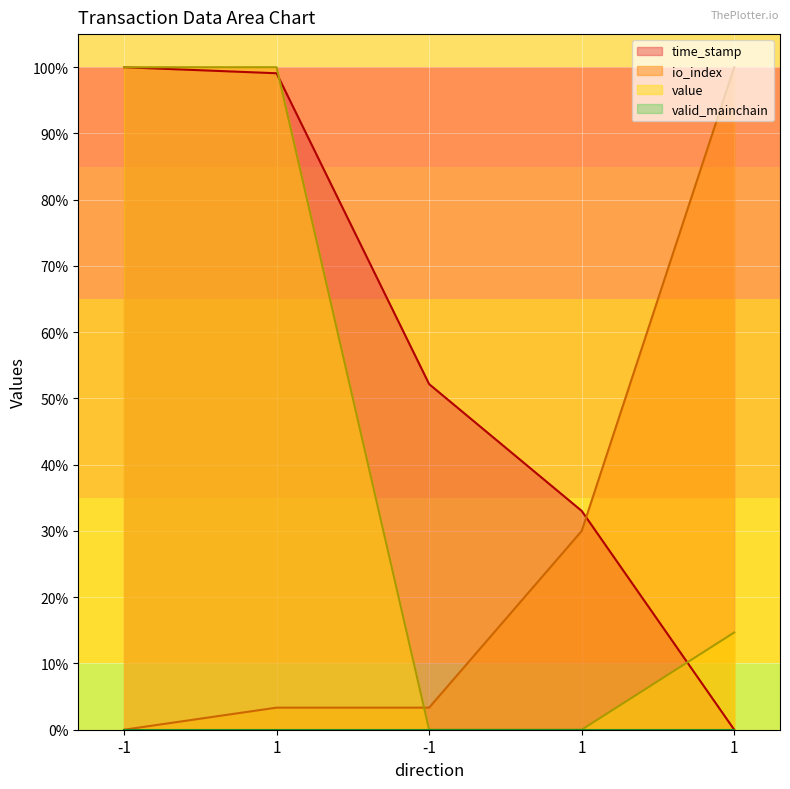

The value of value at -1 is 0.2. True or false?

False